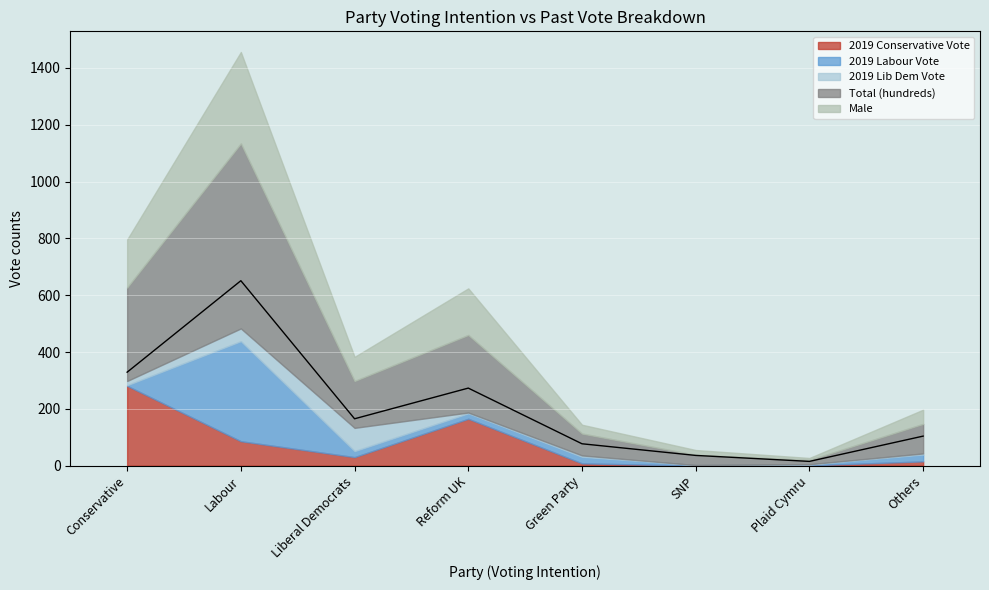

True or false: 2019 Conservative Vote has a value of 0 at SNP.

True